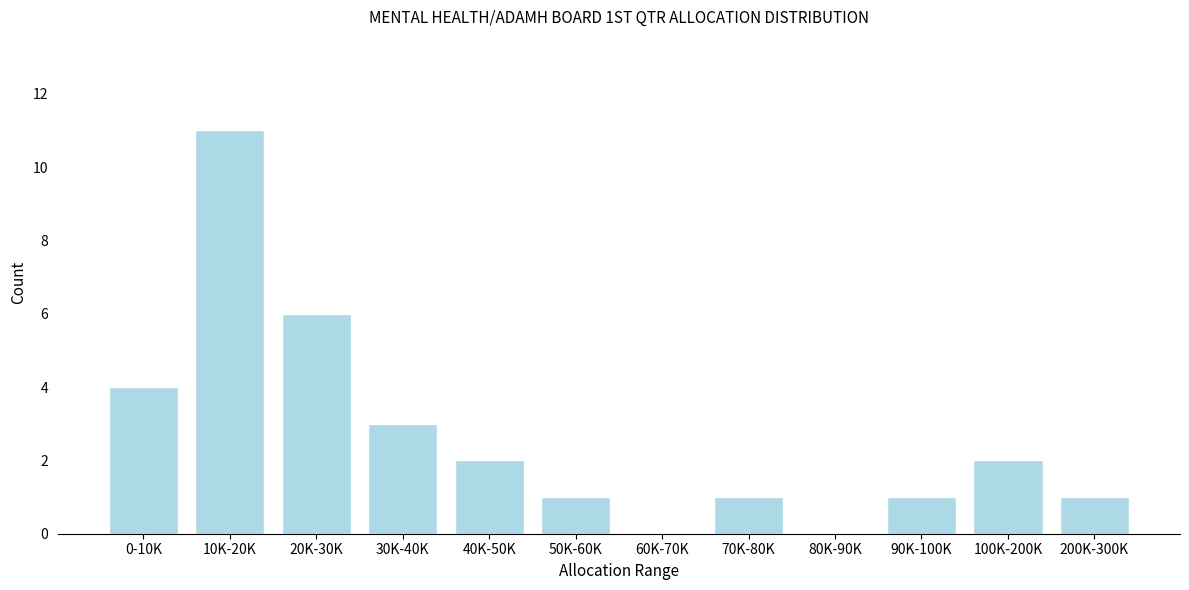

Reading right to left, what are all the values shown in this chart?

200K-300K=1	100K-200K=2	90K-100K=1	80K-90K=0	70K-80K=1	60K-70K=0	50K-60K=1	40K-50K=2	30K-40K=3	20K-30K=6	10K-20K=11	0-10K=4